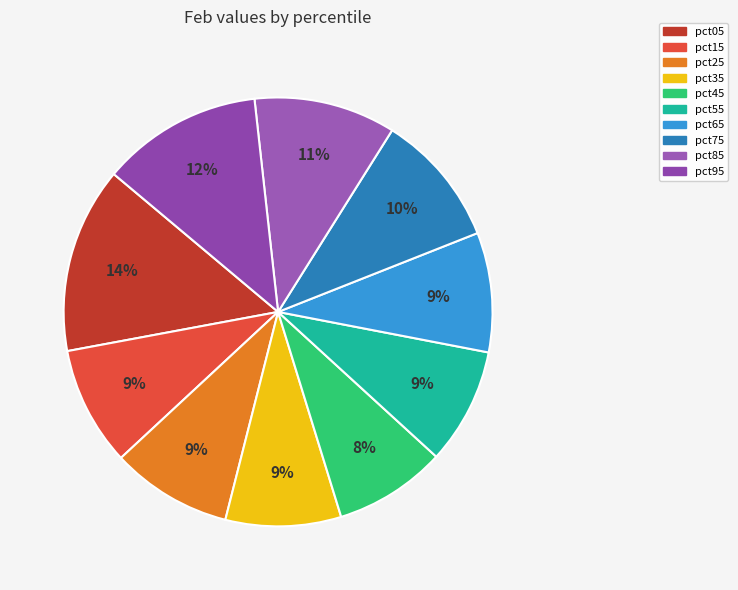

Is pct45 the majority of the pie?

No